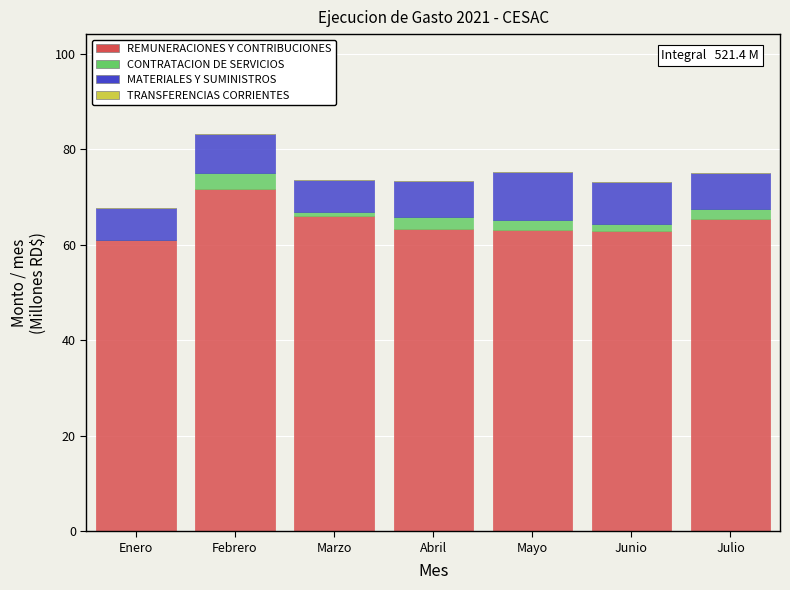

What is the sum of all REMUNERACIONES Y CONTRIBUCIONES values?

453.7